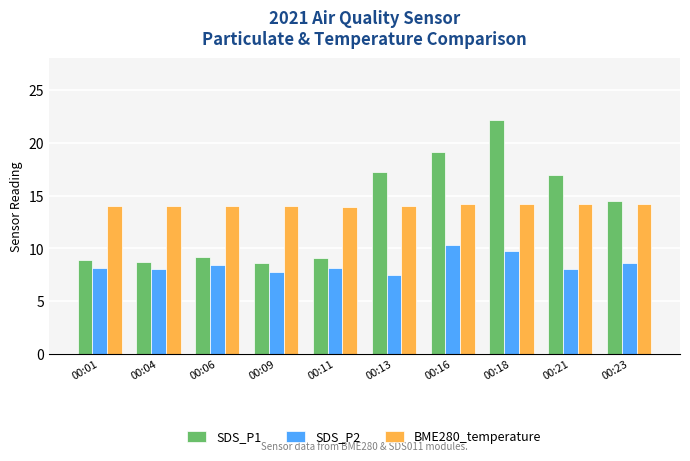

Is it true that BME280_temperature equals 14.0 at 00:04?

True